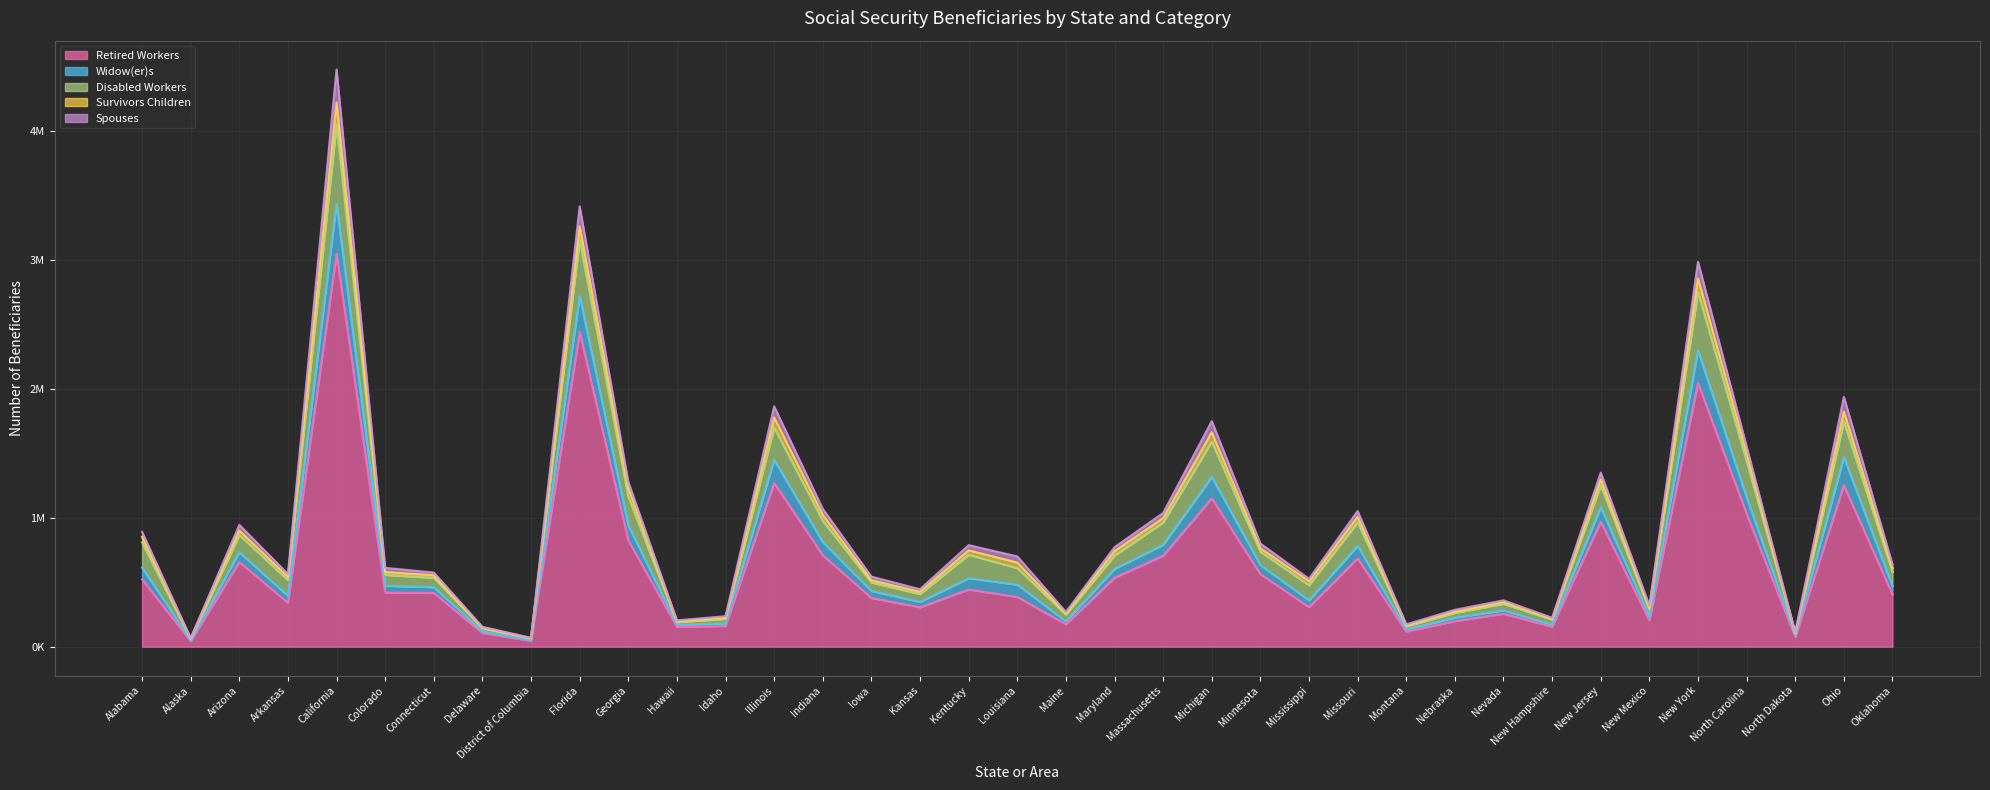

Does the chart have visible grid lines?

Yes